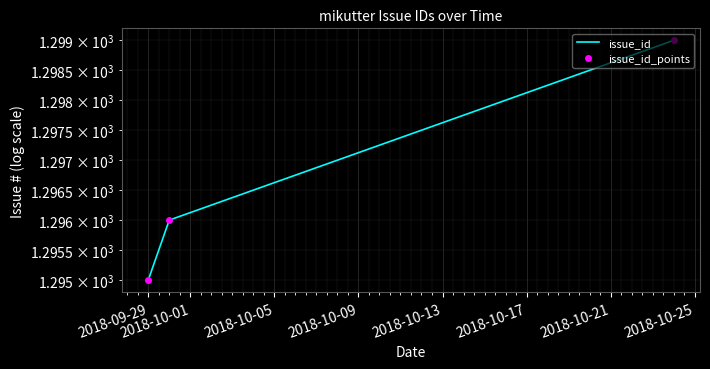

What are all the series names shown in the legend?

issue_id, issue_id_points